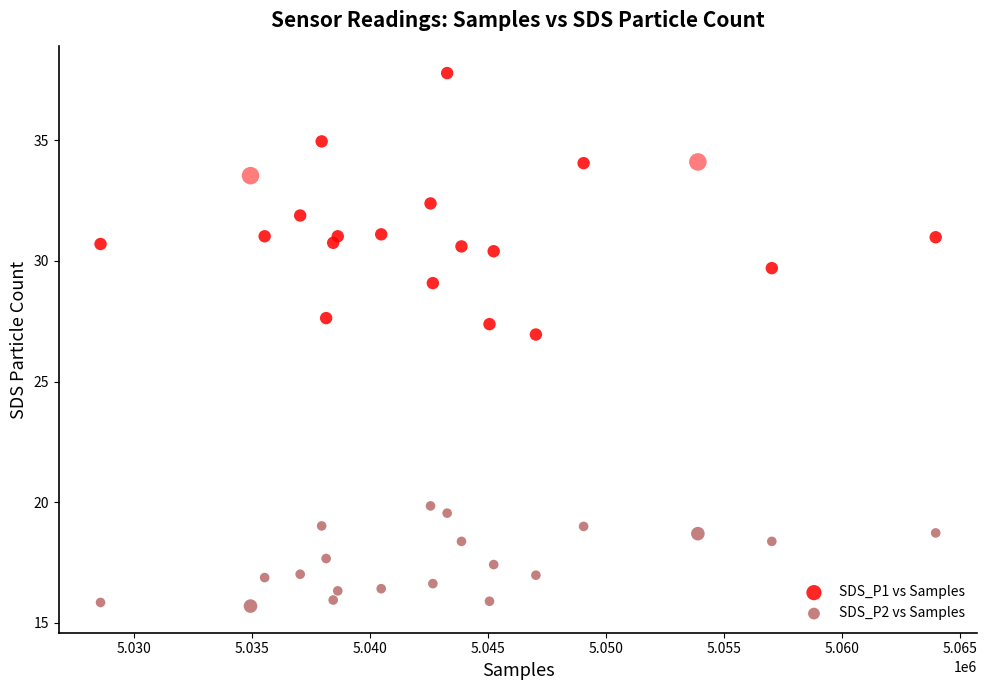

Across all data points, what is the range of Y values (max minus min)?

22.1